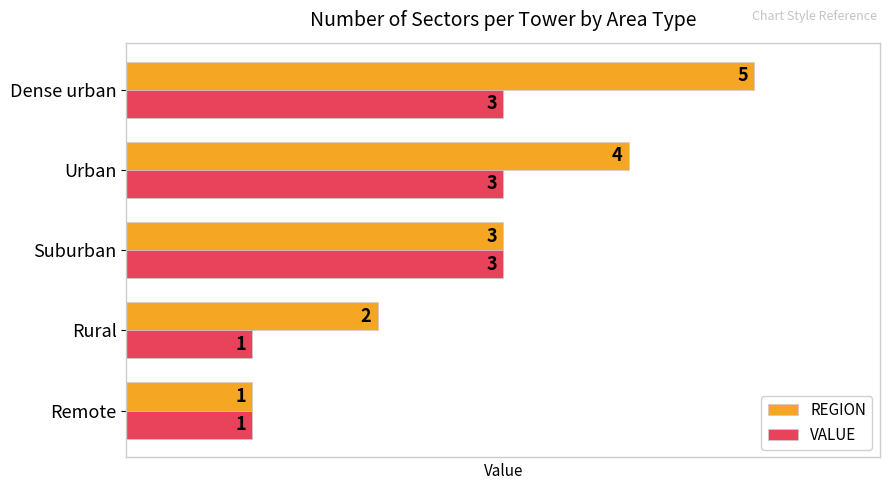

How many REGION values are between 2 and 4?

3